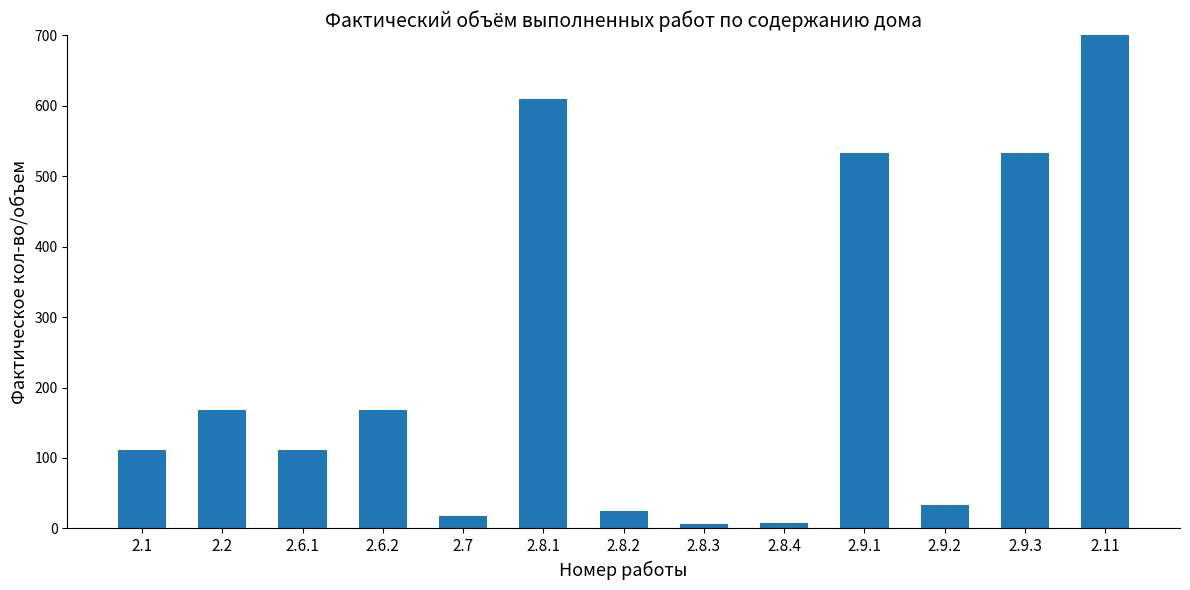

Is it true that the value at 2.9.3 is 719.4?

False